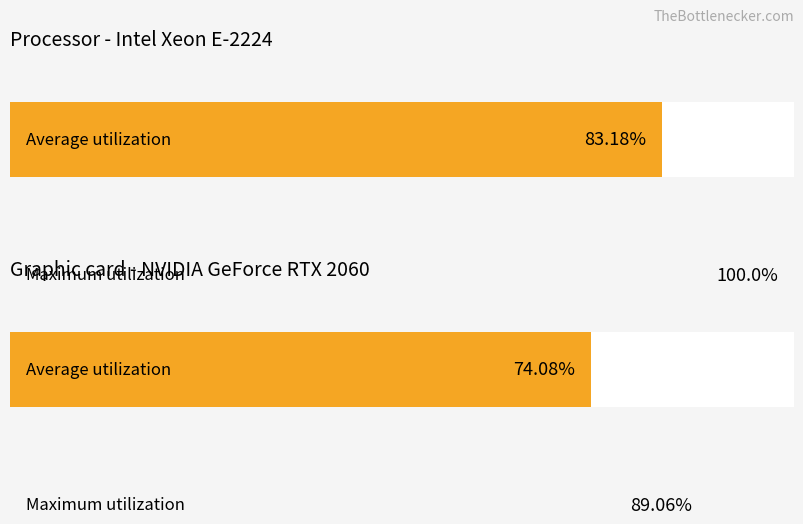

Are the bars horizontal?

Yes